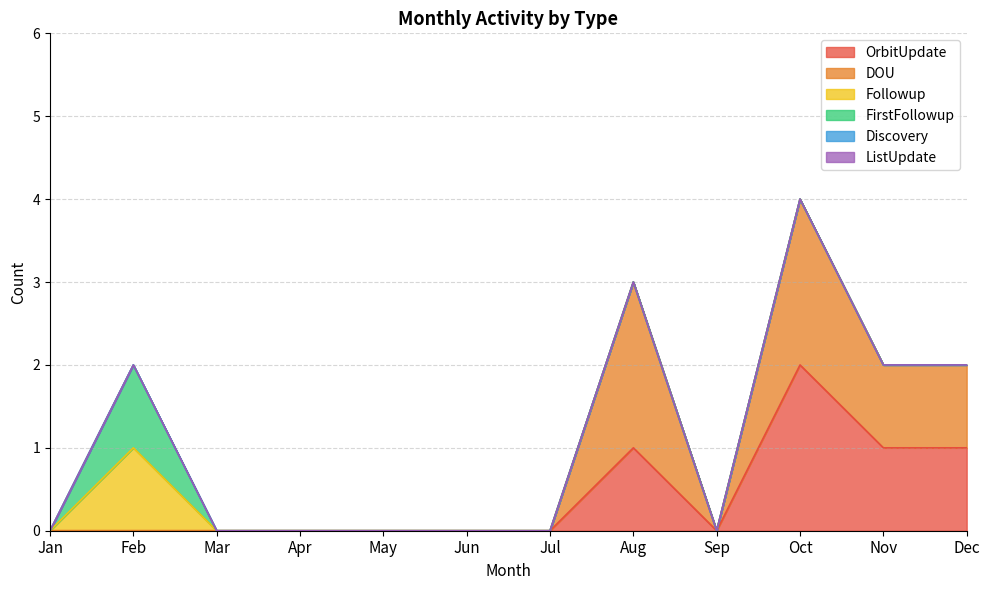

The DOU series shows 0 at Sep. True or false?

True